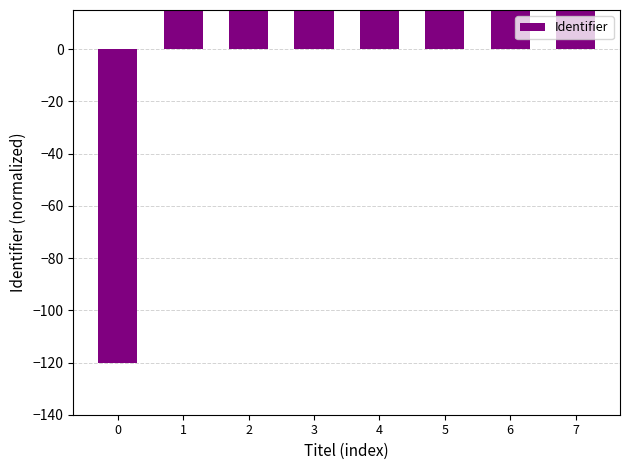

Does the chart contain stacked bars?

No